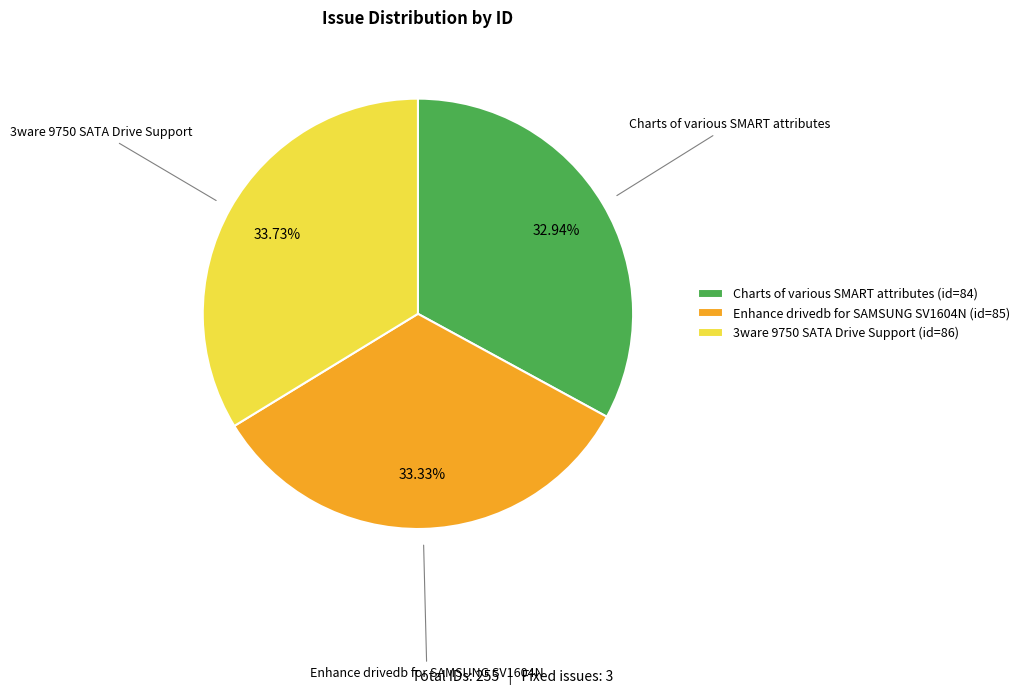

What percentage is the 3ware 9750 SATA Drive Support slice, to the nearest percent?

34%